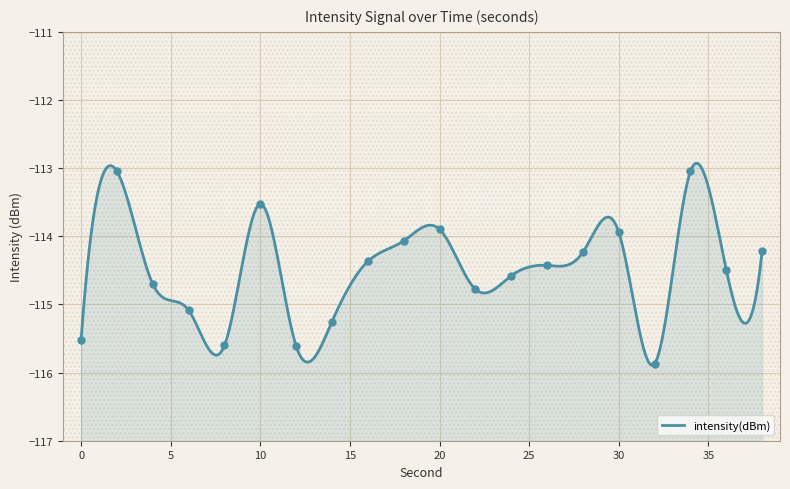

Between 36 and 12, which is larger?

36